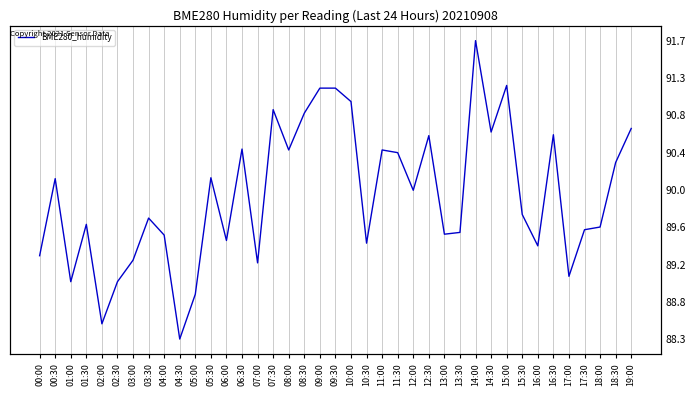

What is the sum of the values at 14:00 and 02:30?

180.7